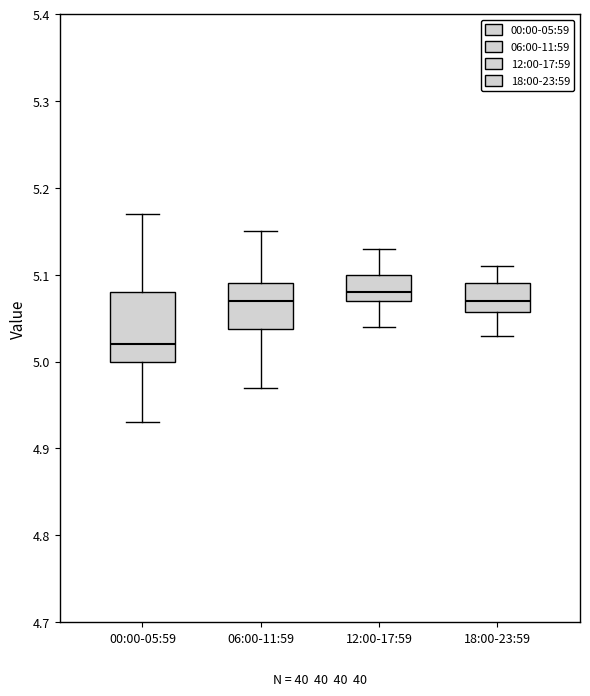

Reading left to right, read every box against the y-axis: the position of its median line, the range the box covers, and the ends of its whiskers. The values are not printed on the chart, so give them approximately, as read against the axis.

00:00-05:59: median 5.02, box 5.00 to 5.08, whiskers 4.93 to 5.17
06:00-11:59: median 5.07, box 5.04 to 5.09, whiskers 4.97 to 5.15
12:00-17:59: median 5.08, box 5.07 to 5.10, whiskers 5.04 to 5.13
18:00-23:59: median 5.07, box 5.06 to 5.09, whiskers 5.03 to 5.11